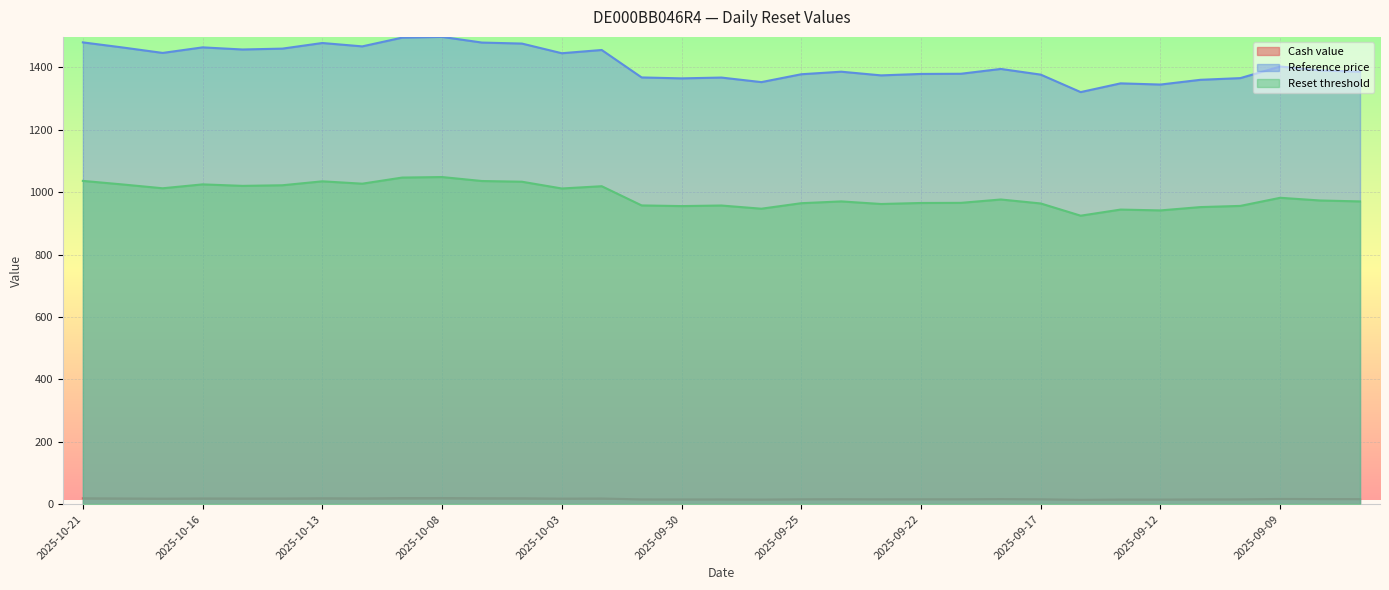

Is the value of Reference price at 2025-09-22 greater than the value of Cash value at 2025-10-16?

Yes